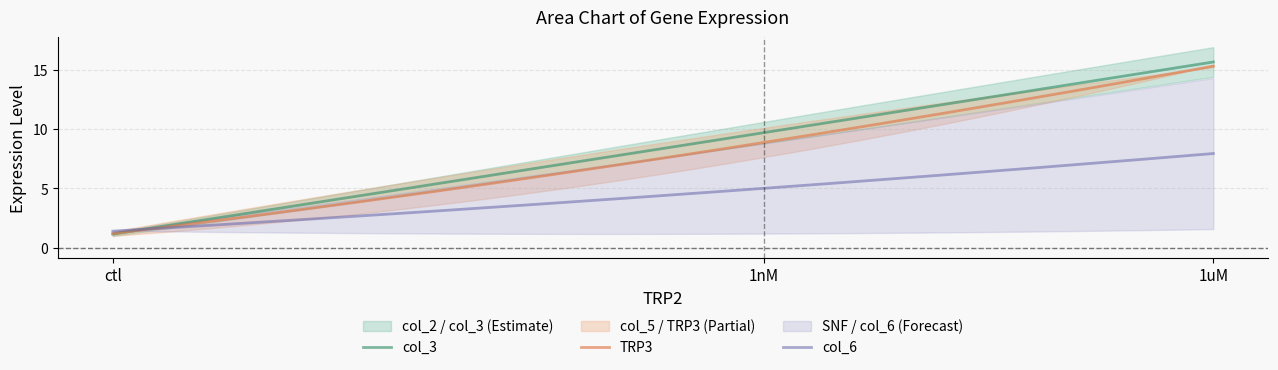

What is the label of the 3rd point from the right?

ctl